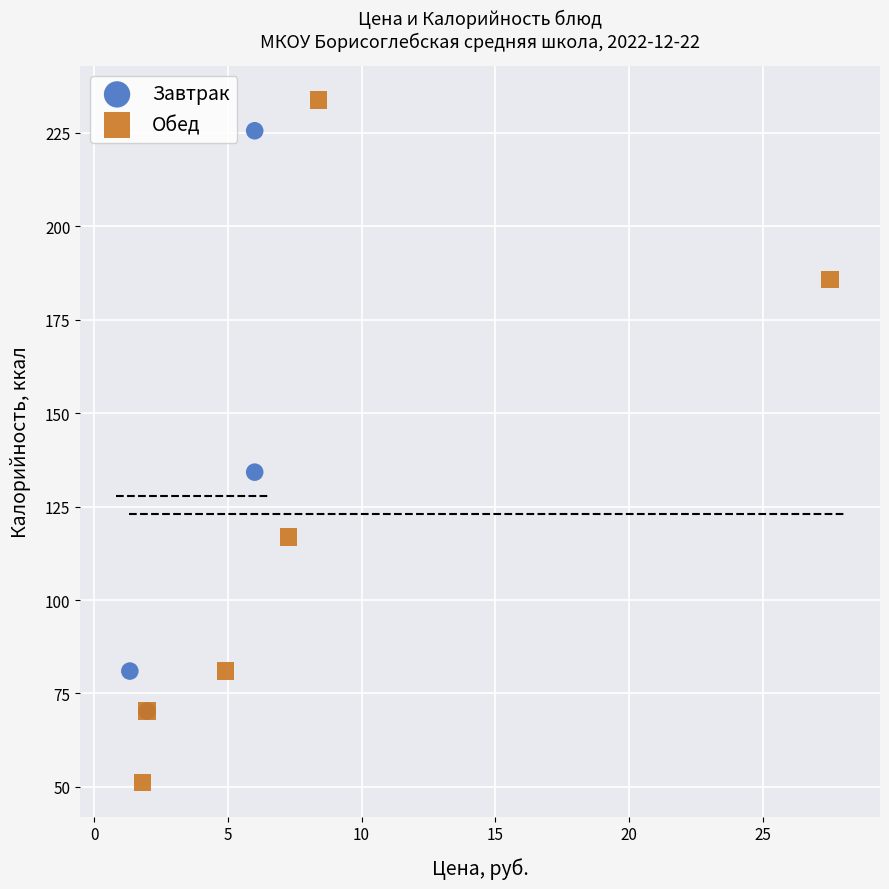

Which series has the largest Y range (max minus min)?

Обед